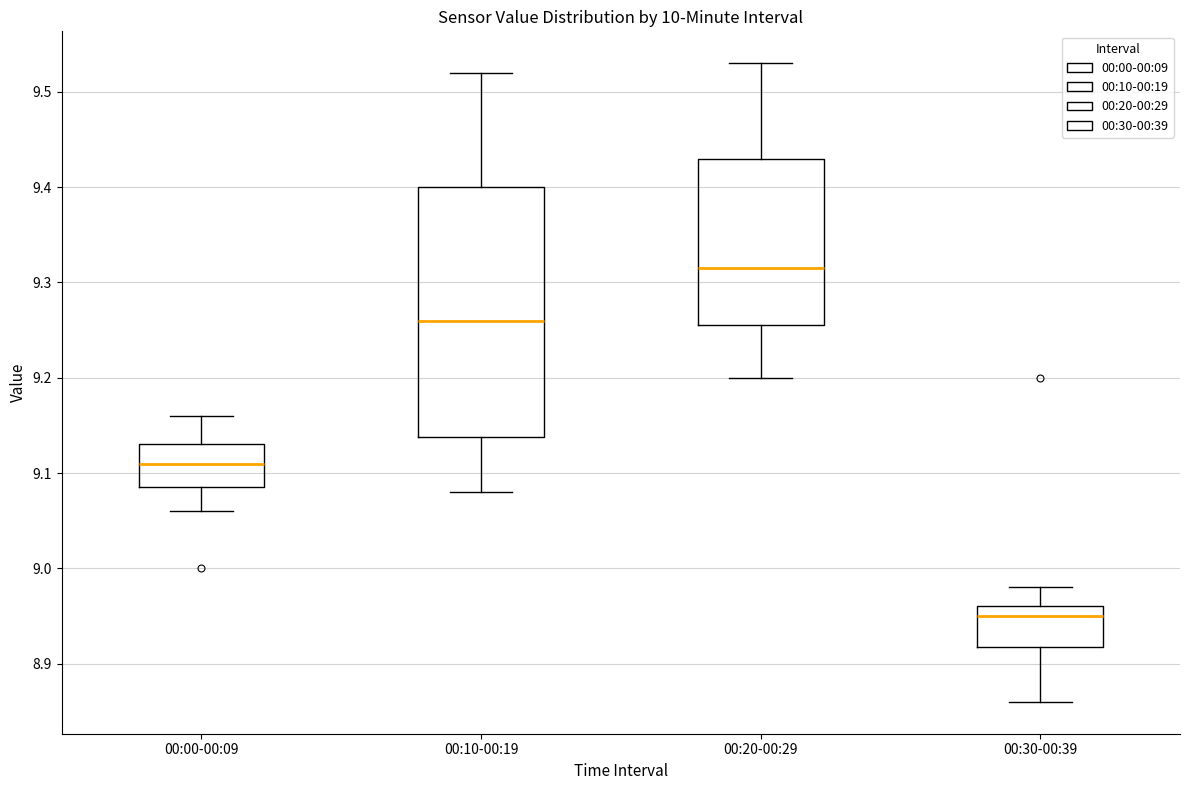

Comparing the boxes themselves (not the whiskers), which one is the tallest?

00:10-00:19